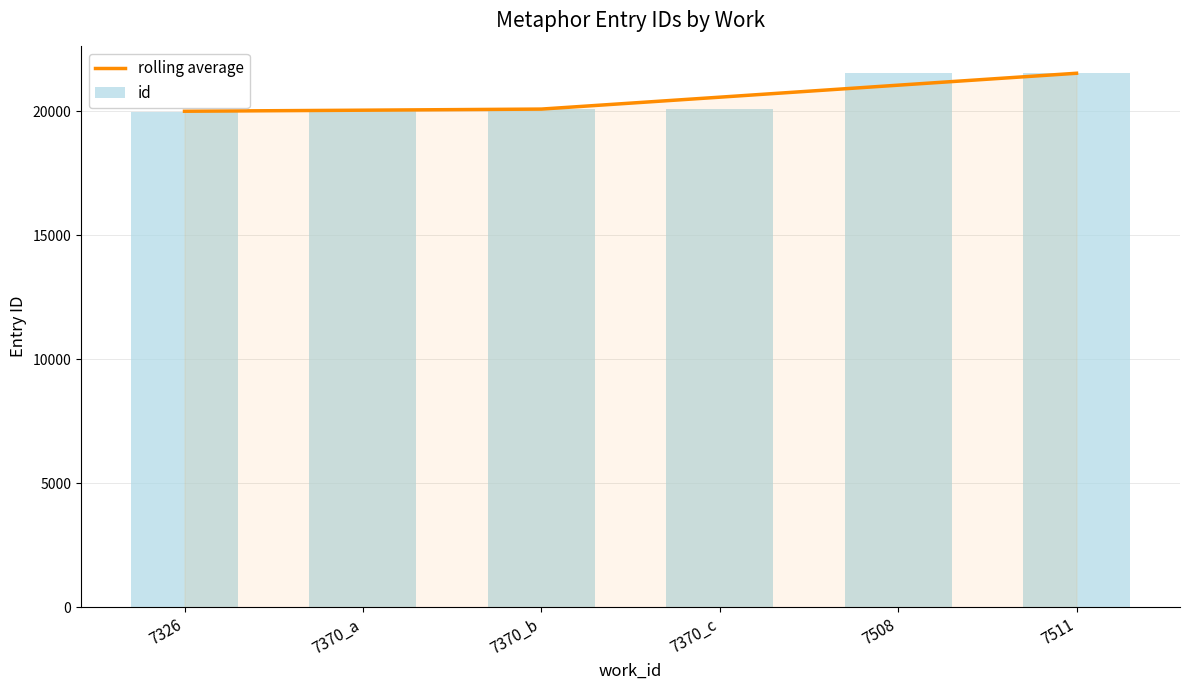

What is the difference between the maximum and minimum values in the rolling average series?

1531.3